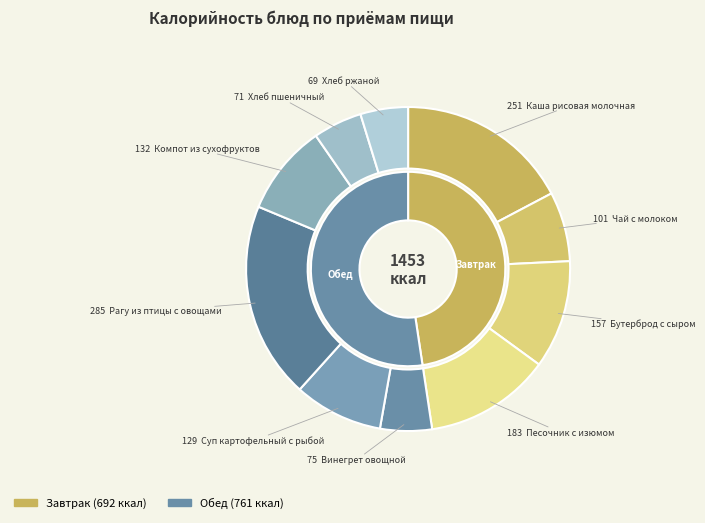

Is it true that Хлеб ржаной is 18% of the pie?

False